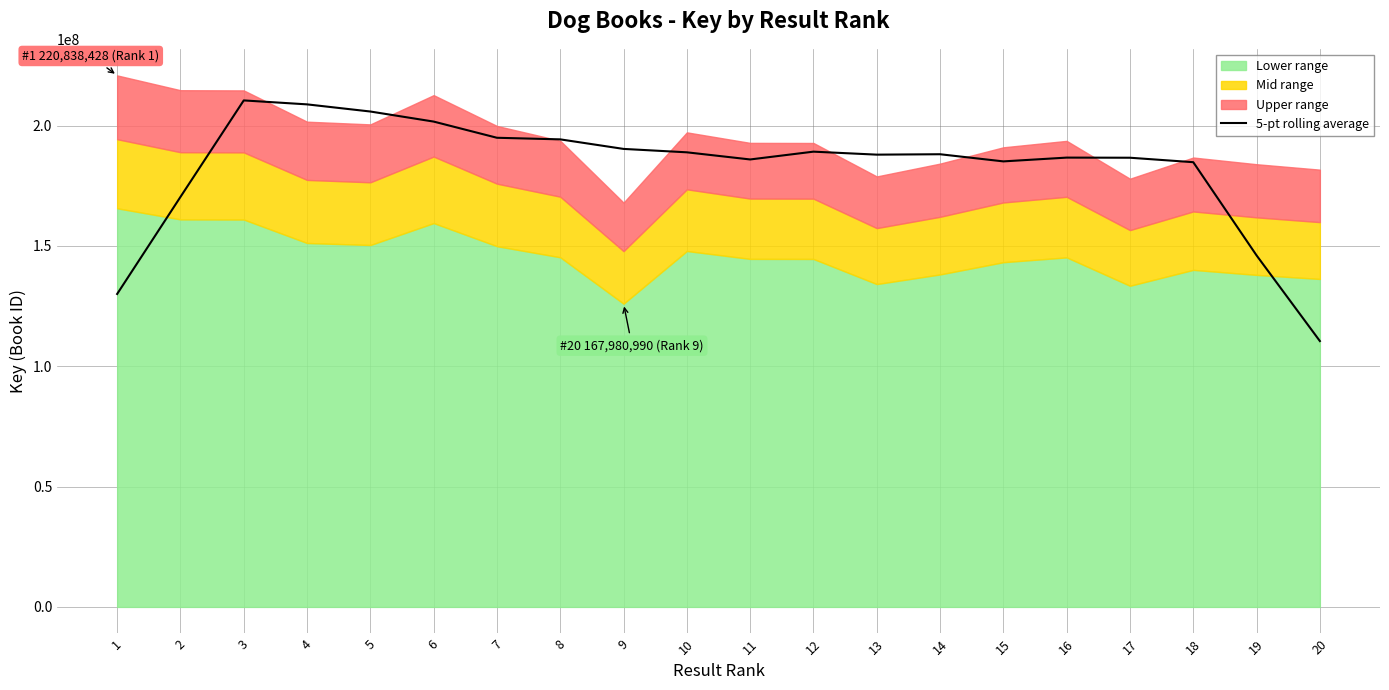

How many data points are above 188083981?

10